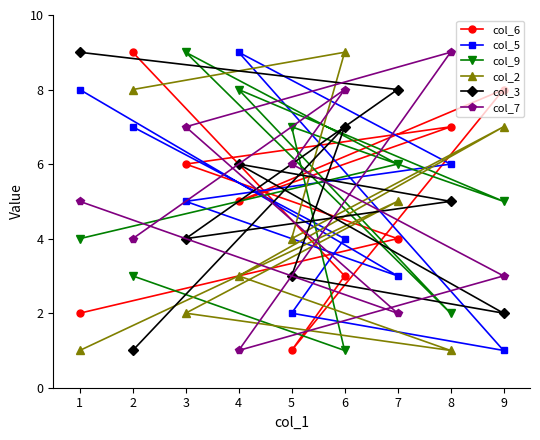

Is it true that col_3 equals 15 at 1?

False